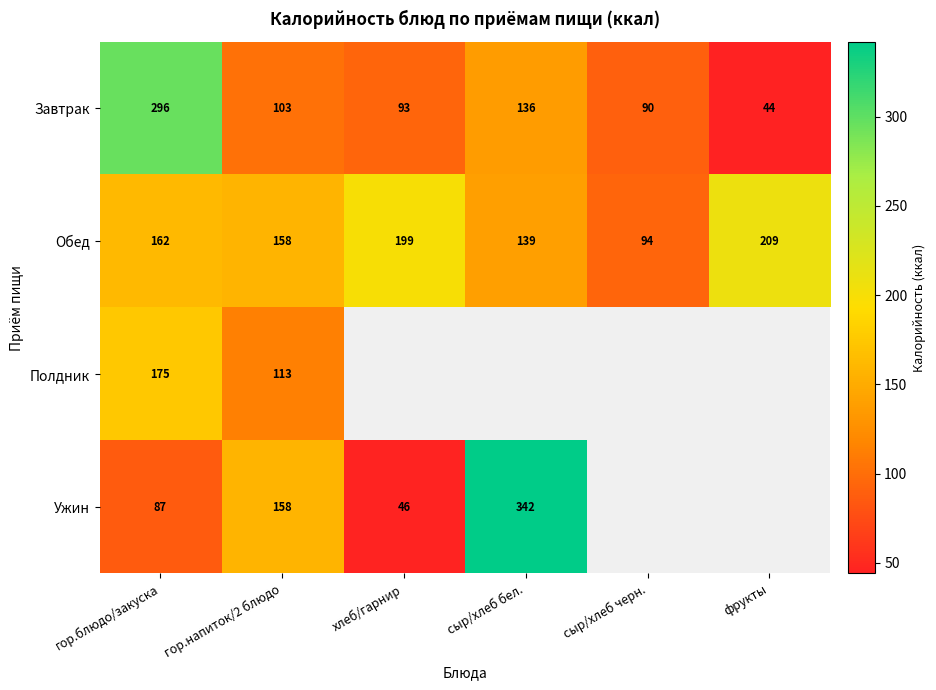

How many categories are shown in the chart?

6